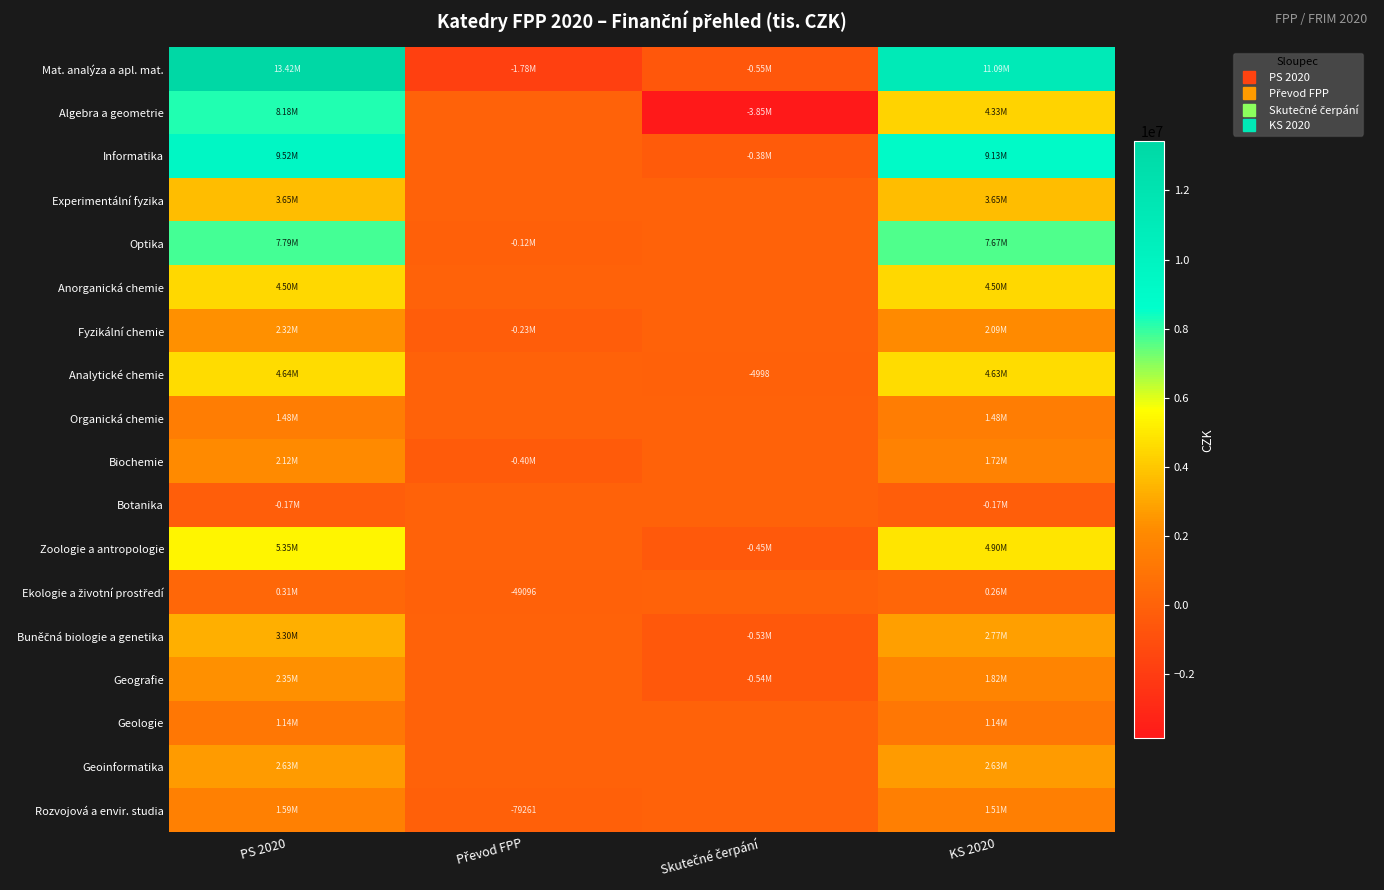

What is the average value of the Anorganická chemie series?

2251479.4